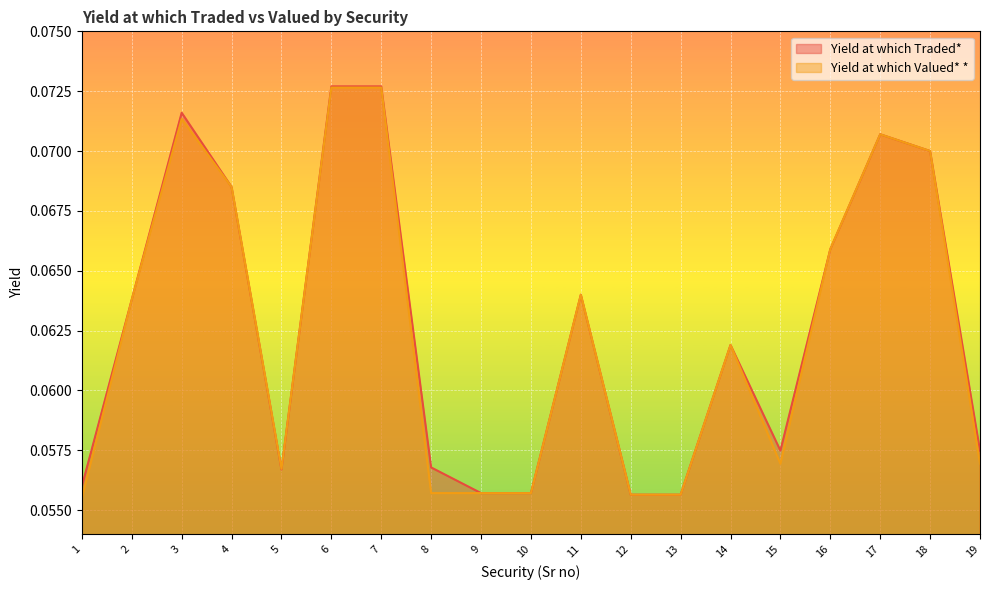

What are all the series names shown in the legend?

Yield at which Traded*, Yield at which Valued* *